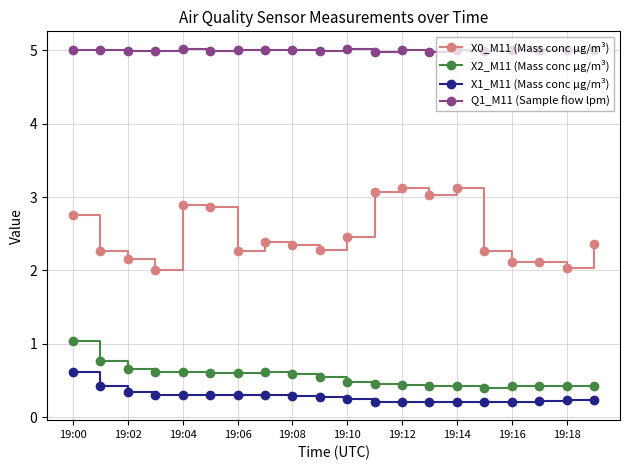

Rank the series by their maximum value, from highest to lowest.

Q1_M11 (Sample flow lpm), X0_M11 (Mass conc μg/m³), X2_M11 (Mass conc μg/m³), X1_M11 (Mass conc μg/m³)